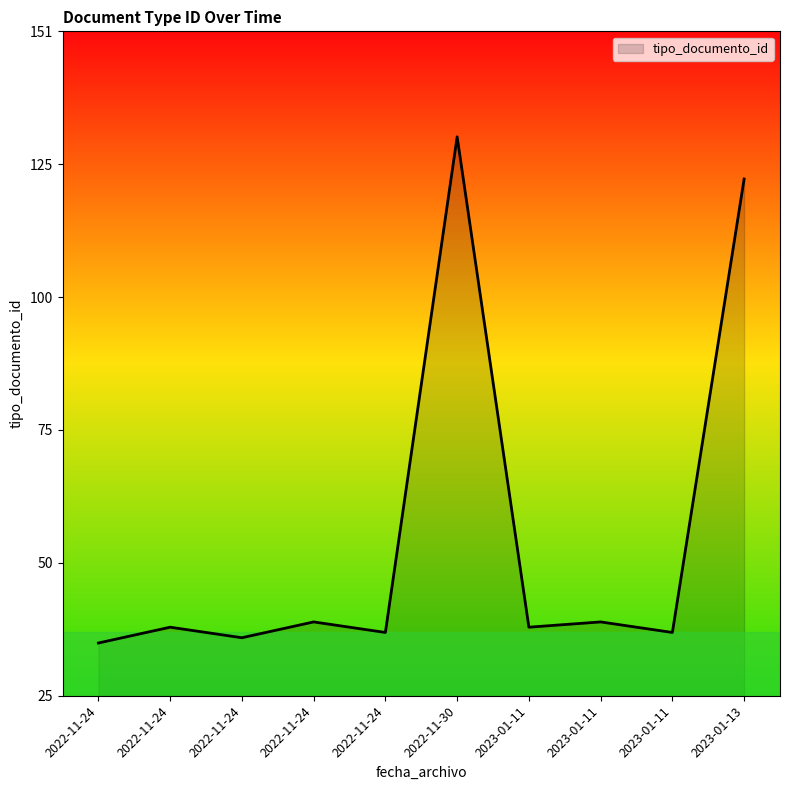

List the labels in order of value, largest first.

2022-11-30, 2023-01-13, 2023-01-11, 2022-11-24, 2023-01-11, 2022-11-24, 2023-01-11, 2022-11-24, 2022-11-24, 2022-11-24